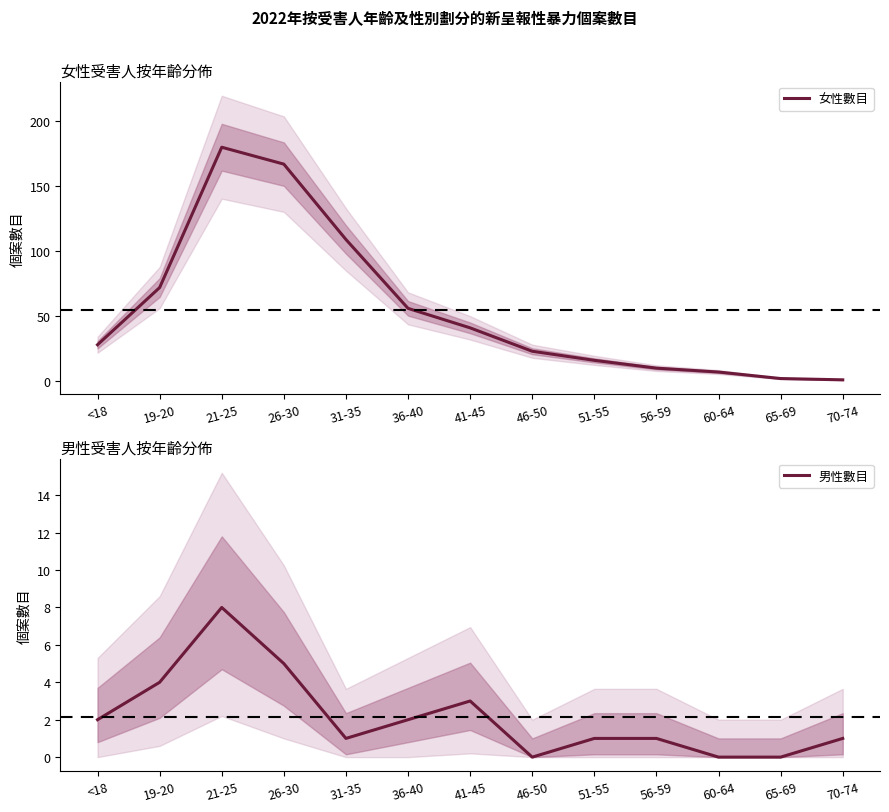

What is the sum of all 女性數目 values?

712